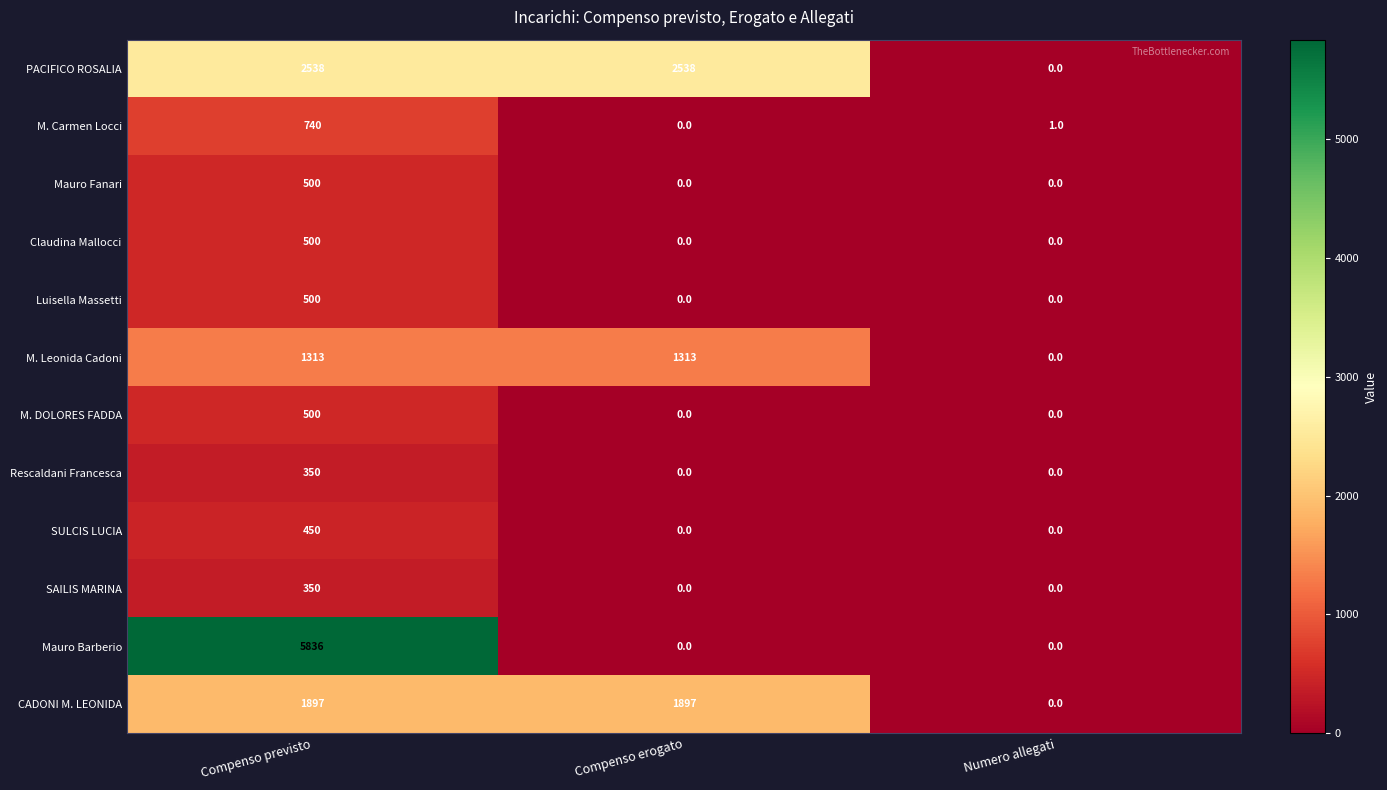

Which series has the largest range (max minus min)?

Mauro Barberio